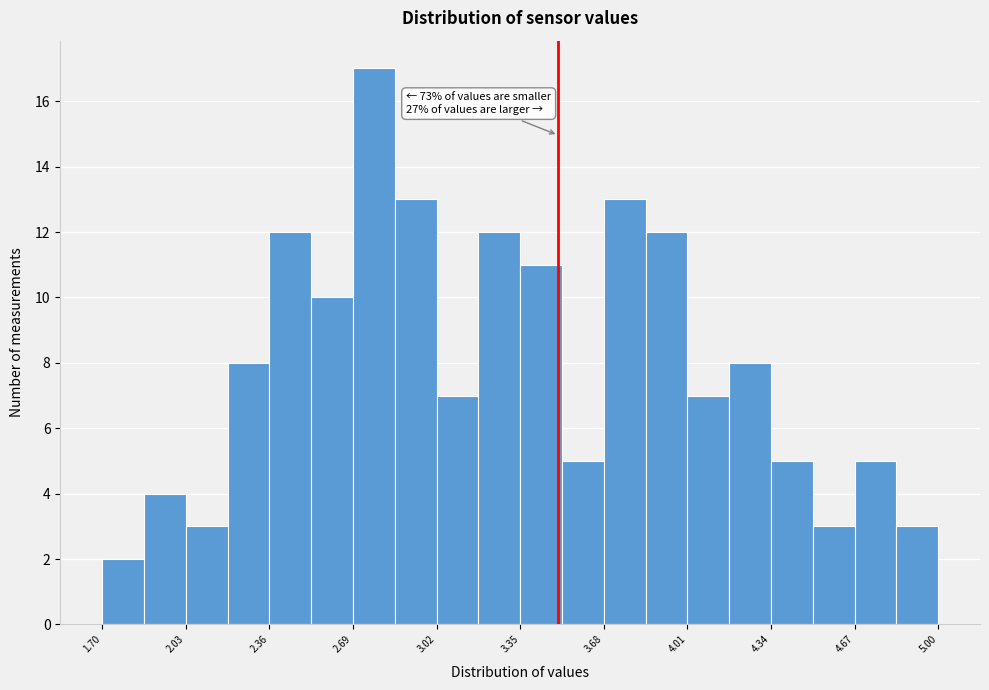

Around what value on the x-axis is the tallest bar? Give the approximate position of its centre, as read against the axis.

2.75